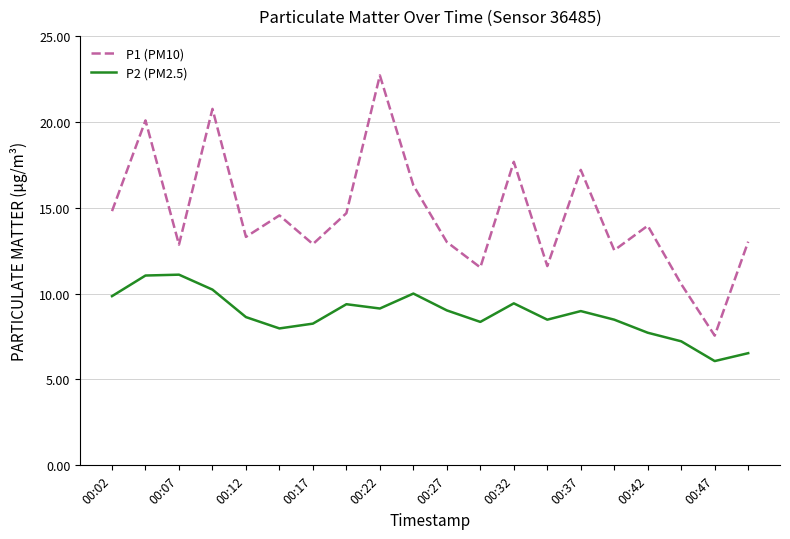

Which series has the largest total across all categories?

P1 (PM10)